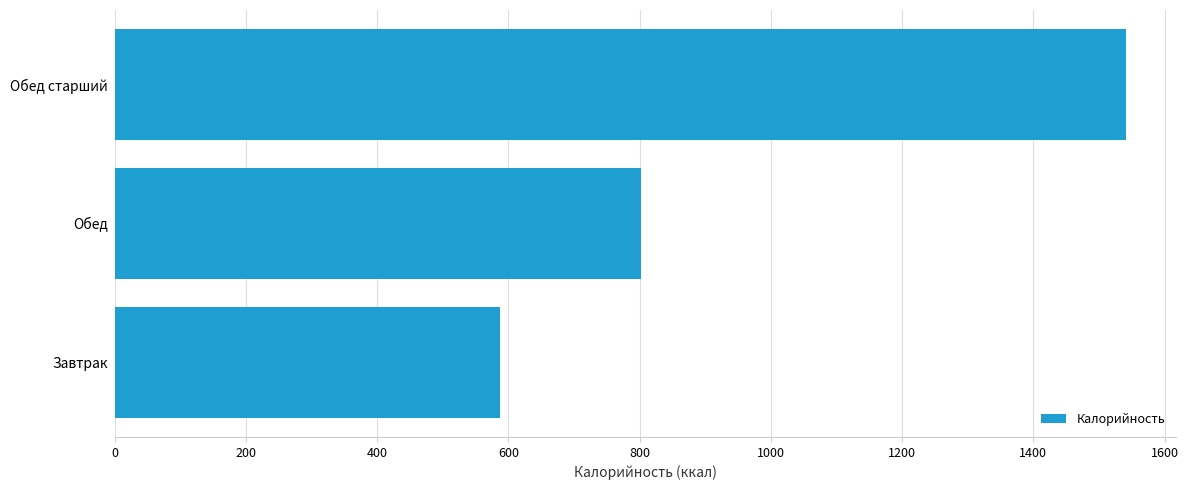

What is the difference between the maximum and second lowest values?

739